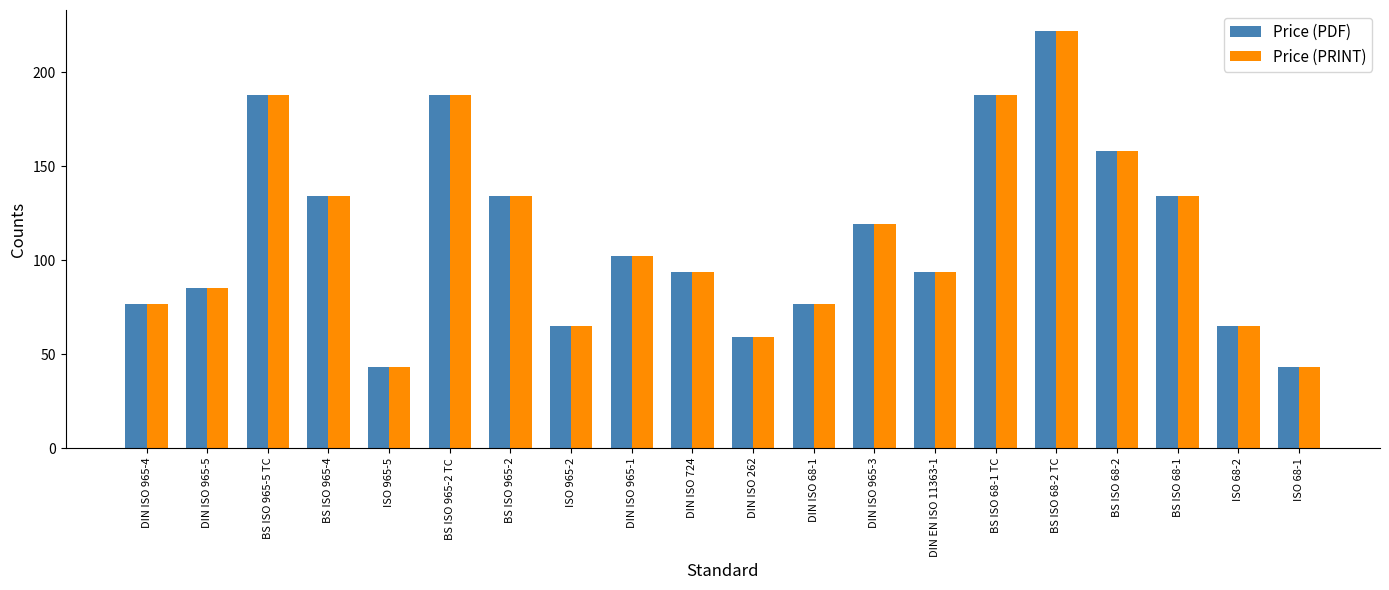

How many bars are there in total?

40